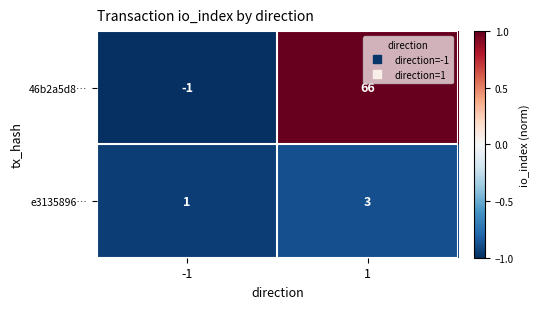

Which series has the widest spread of values?

46b2a5d8…